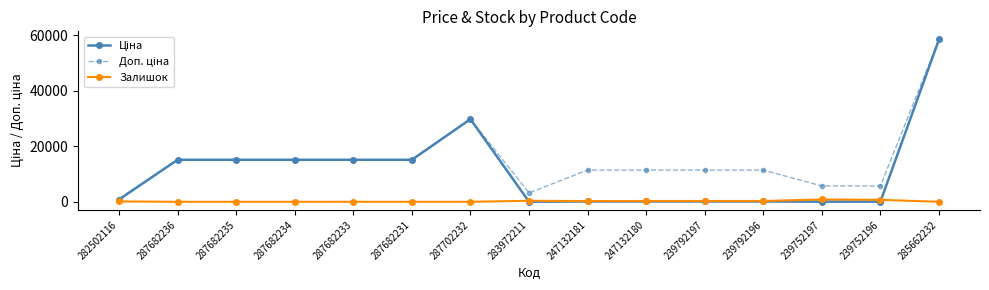

At which category is the sum across all series the highest?

285662232